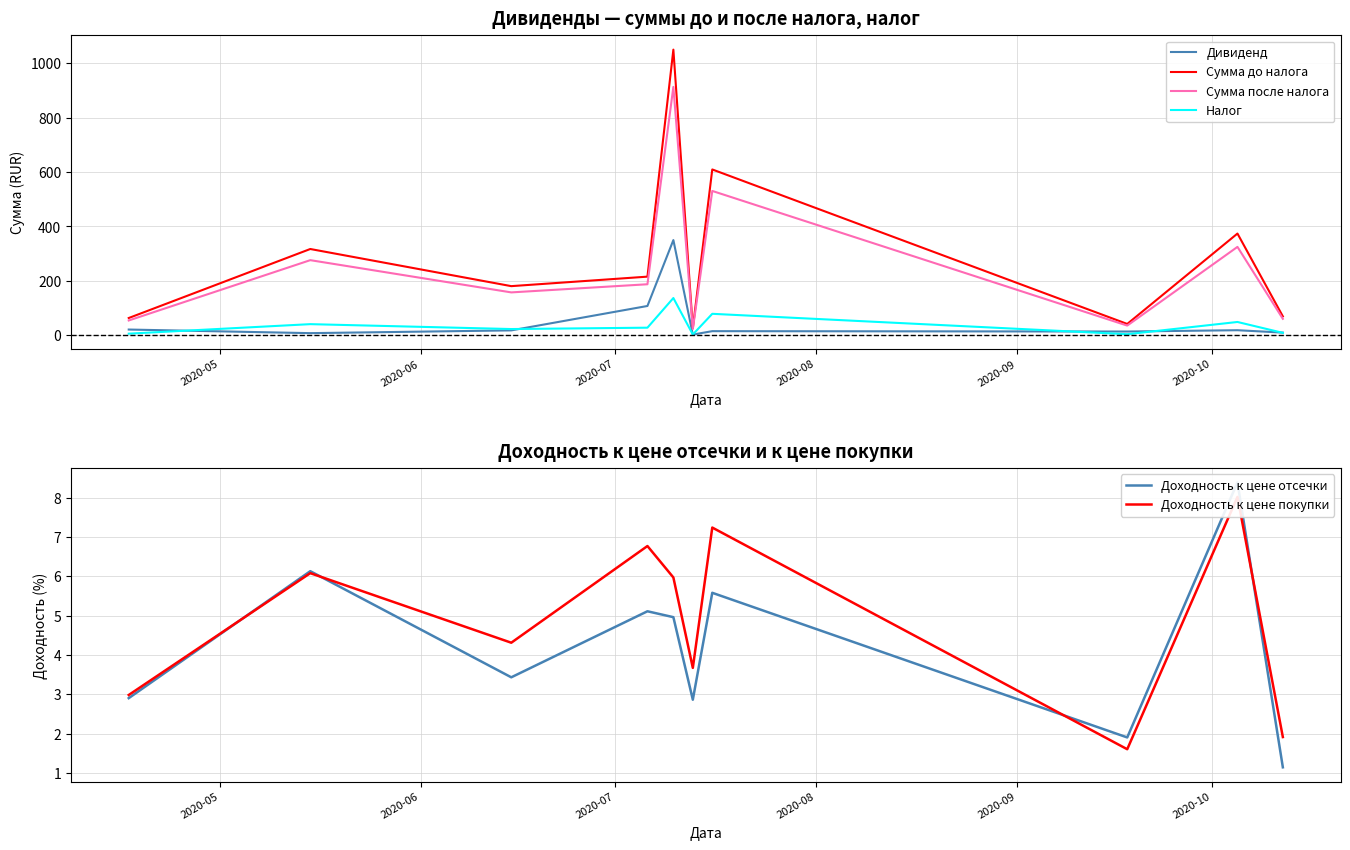

True or false: Налог and Сумма до налога cross at least once.

False